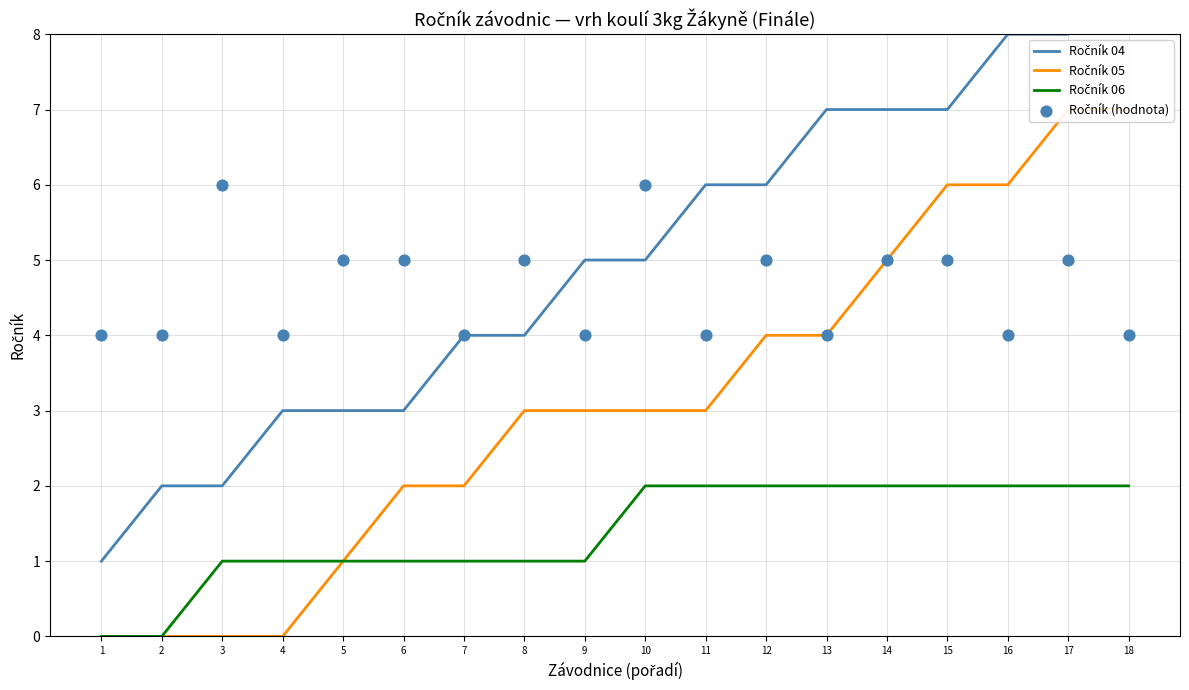

Which series contains the highest Y value?

Ročník 04